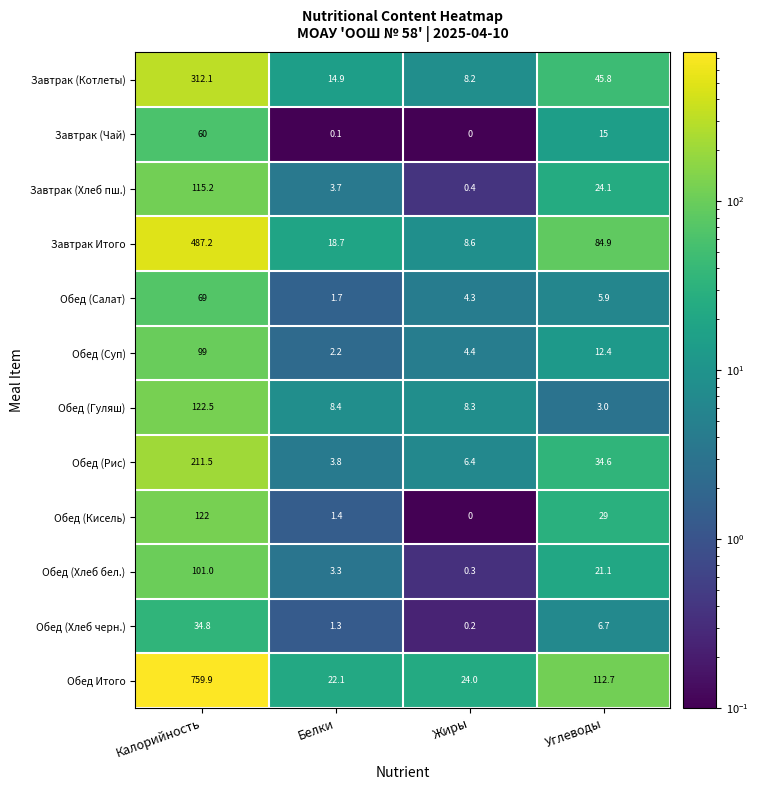

Rank the series by their maximum value, from lowest to highest.

Обед (Хлеб черн.), Завтрак (Чай), Обед (Салат), Обед (Суп), Обед (Хлеб бел.), Завтрак (Хлеб пш.), Обед (Кисель), Обед (Гуляш), Обед (Рис), Завтрак (Котлеты), Завтрак Итого, Обед Итого